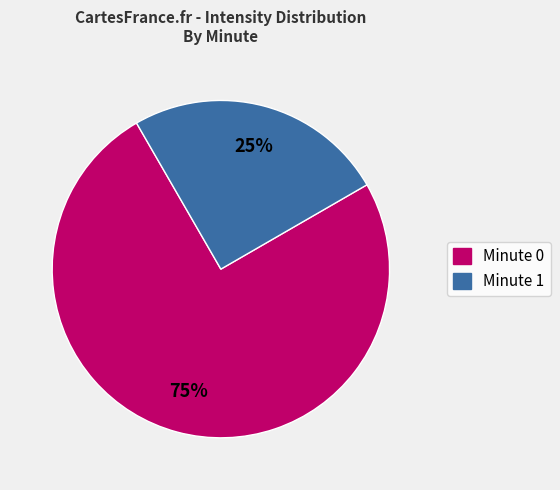

Is there any slice that represents more than half of the pie?

Yes